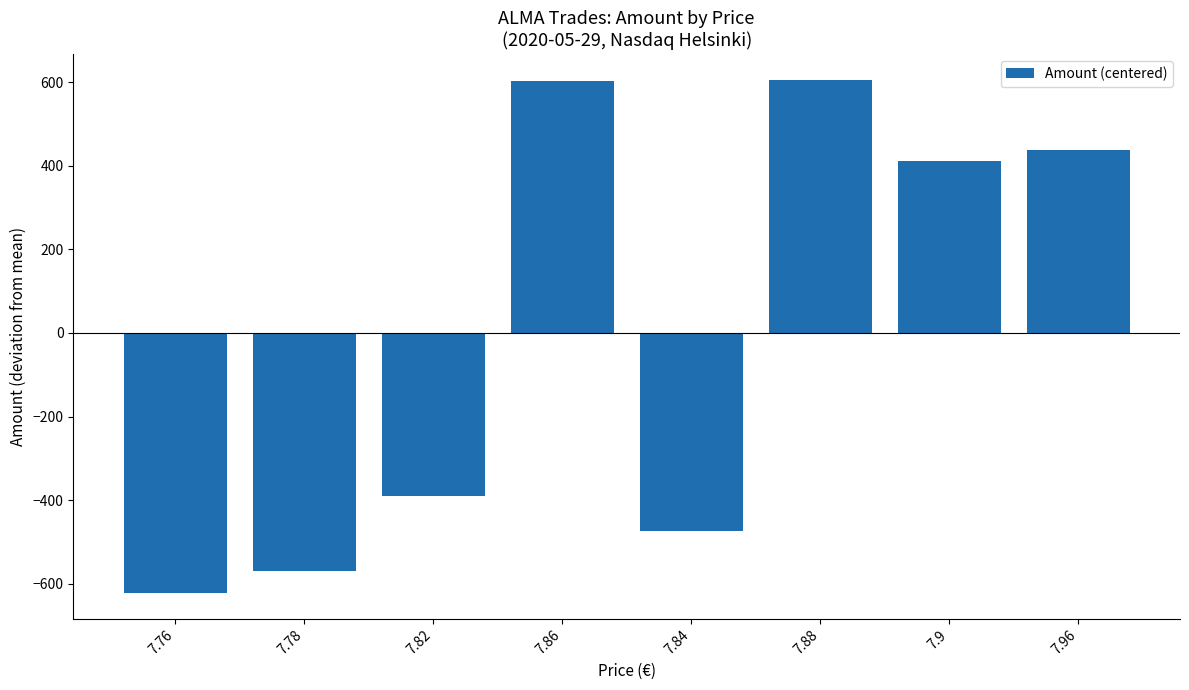

How many distinct data groups are displayed?

1